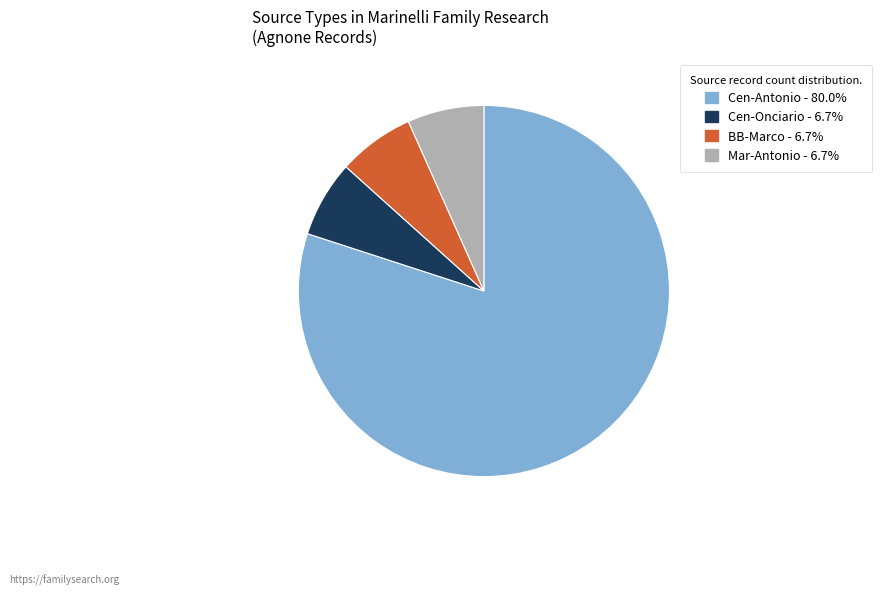

Count the number of slices in the pie.

4